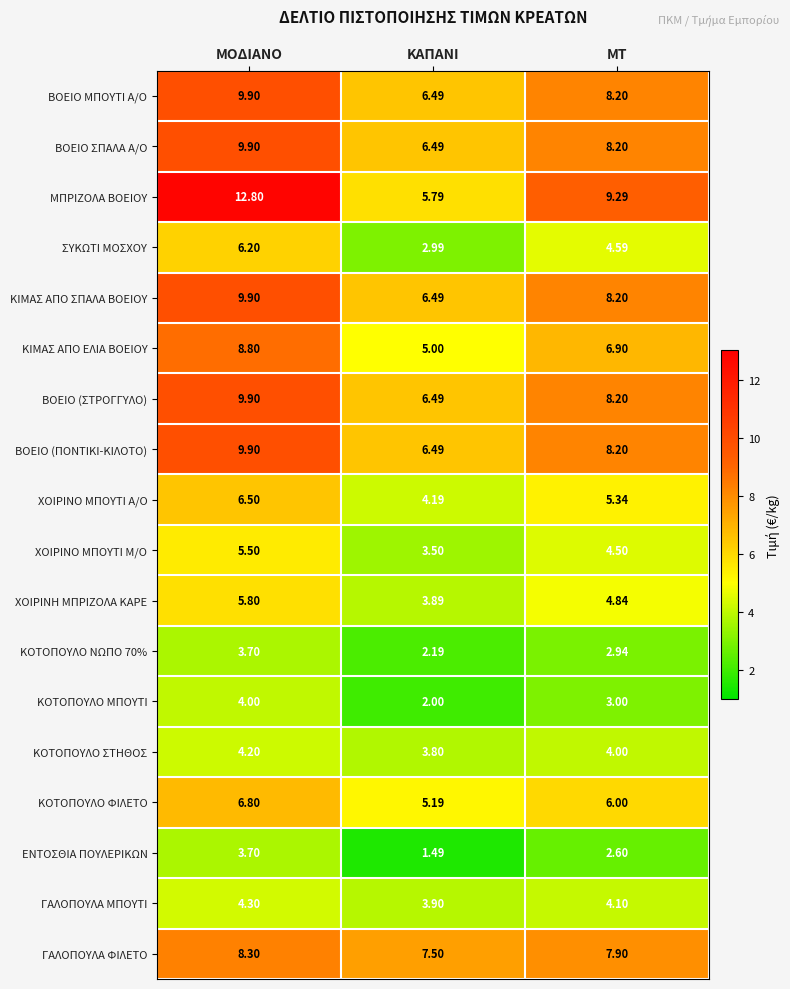

At which label is ΚΙΜΑΣ ΑΠΟ ΣΠΑΛΑ ΒΟΕΙΟΥ closest to 8?

ΜΤ